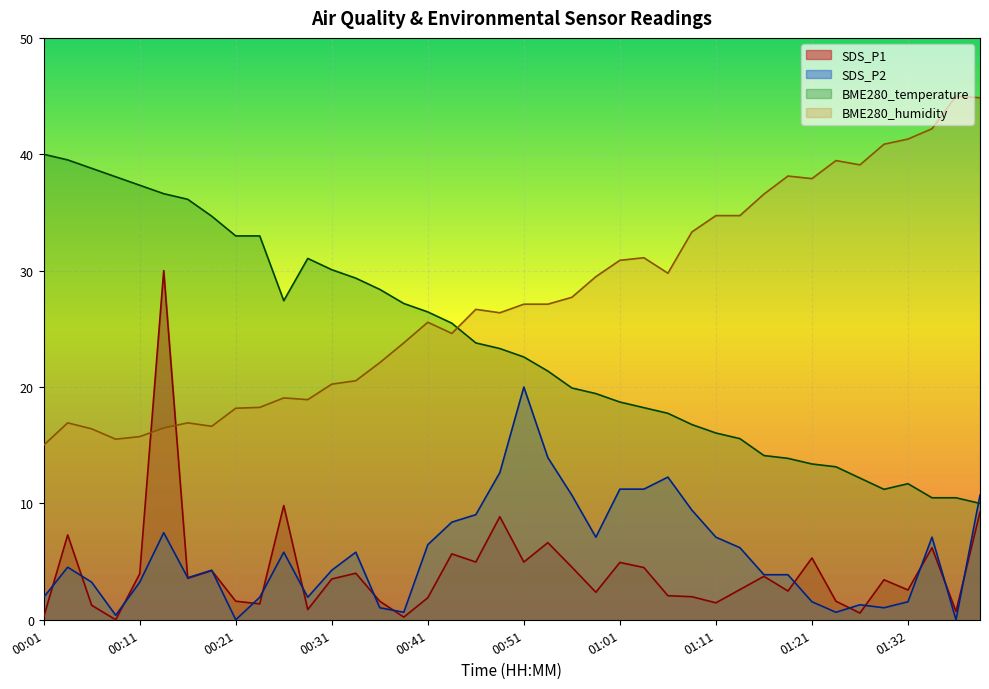

What is the label of the 27th point from the right?

00:33